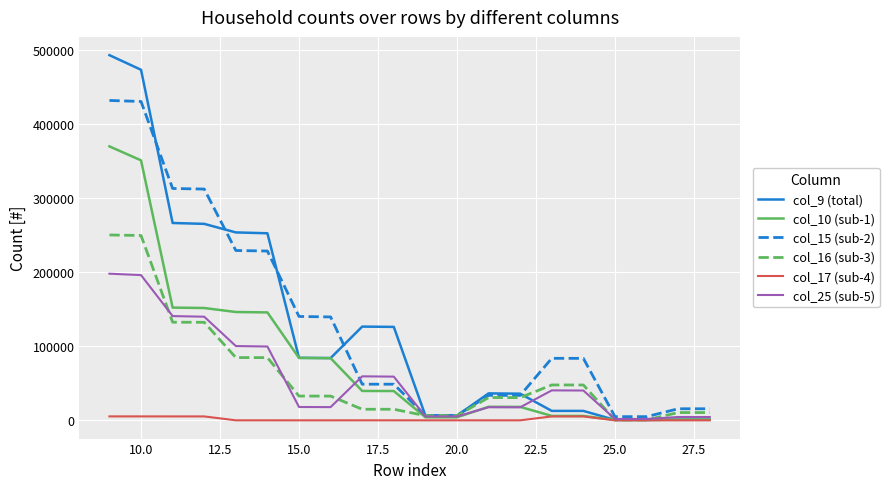

List the series in order of their peak value, highest first.

col_9 (total), col_15 (sub-2), col_10 (sub-1), col_16 (sub-3), col_25 (sub-5), col_17 (sub-4)